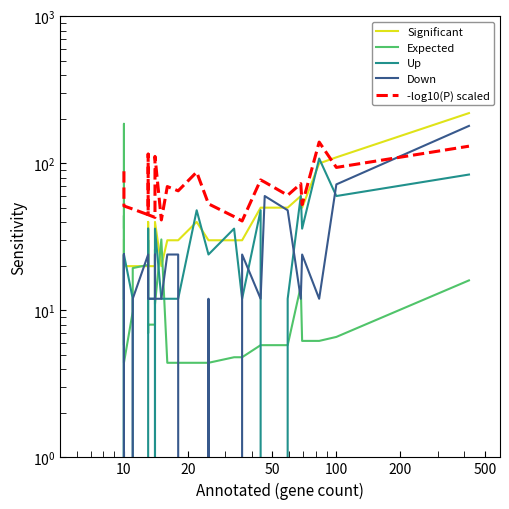

Is this an area chart (filled region under the line)?

No